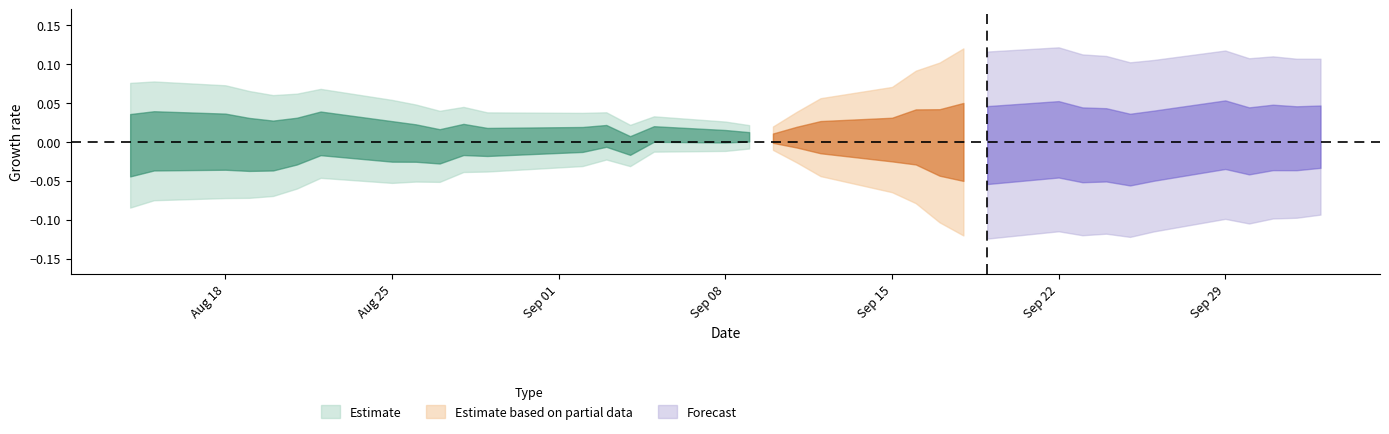

What is the change in value from 9 to 27?

-1.4